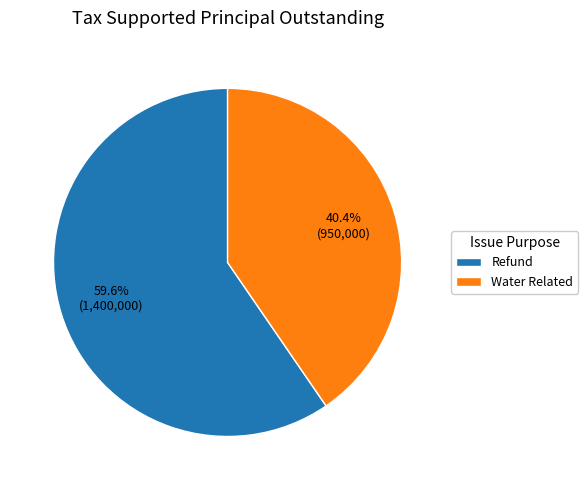

Is the sum of Refund and Water Related greater than half?

Yes